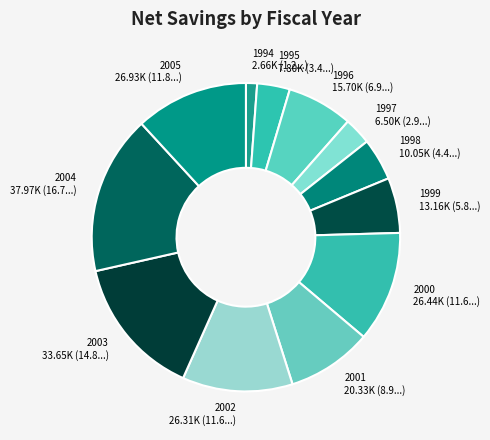

Which slice is the smallest?

1994